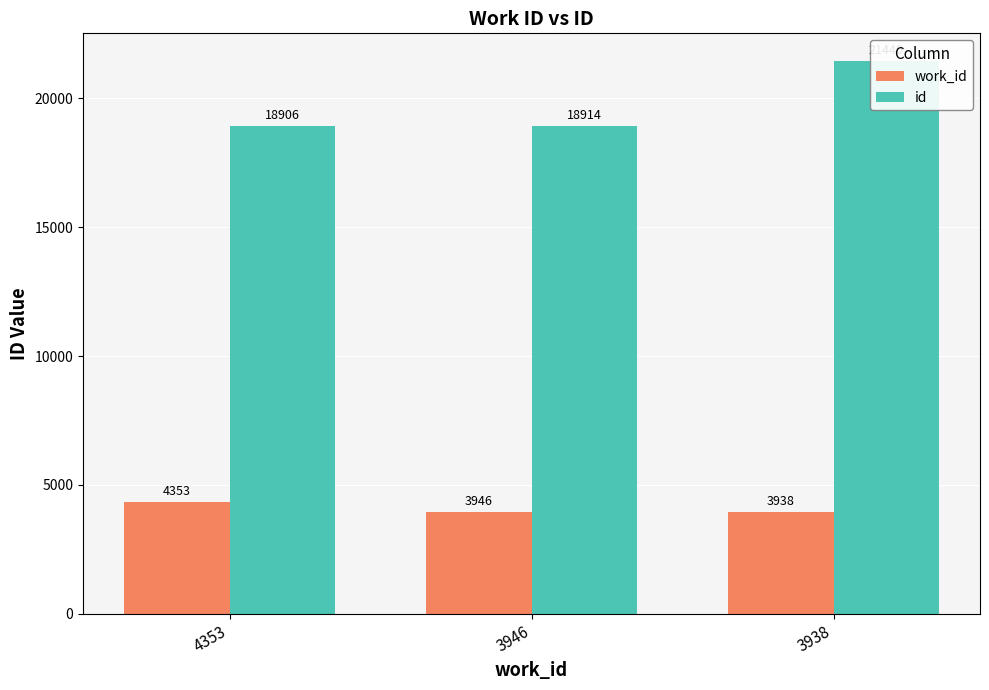

At 4353, list the series in order from smallest to largest.

work_id, id